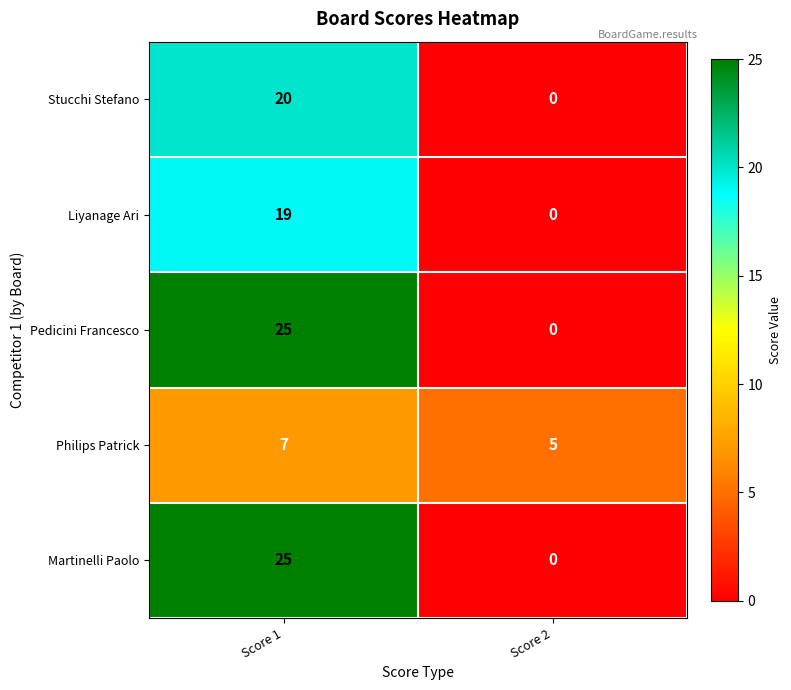

The value of Stucchi Stefano at Score 2 is 12. True or false?

False